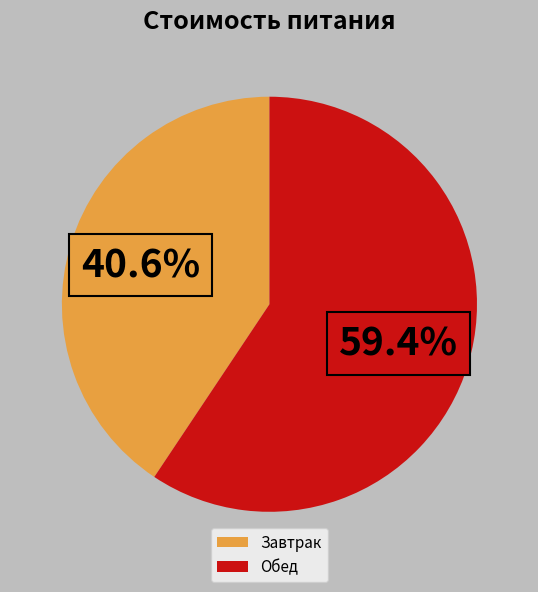

Which category has the biggest portion of the pie?

Обед